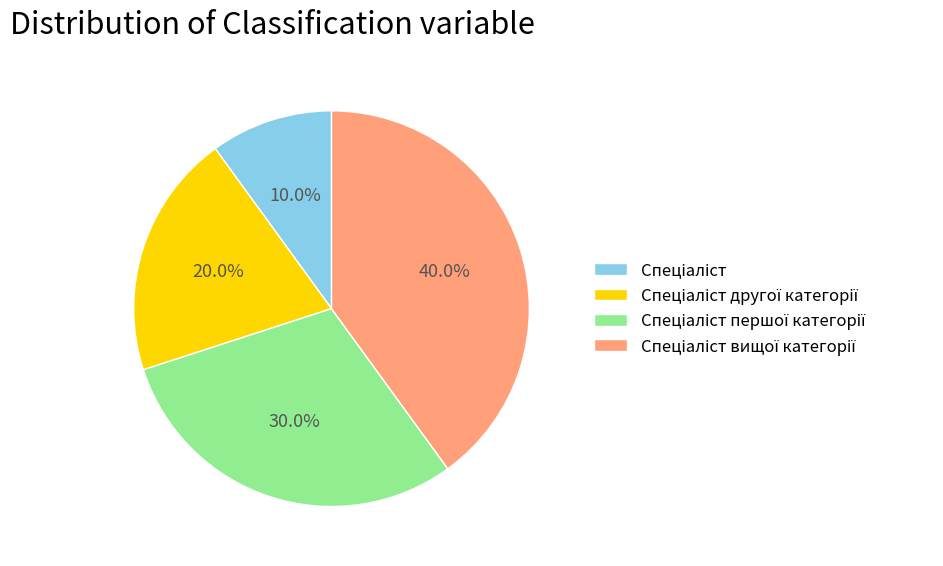

Is there a majority slice in this chart?

No